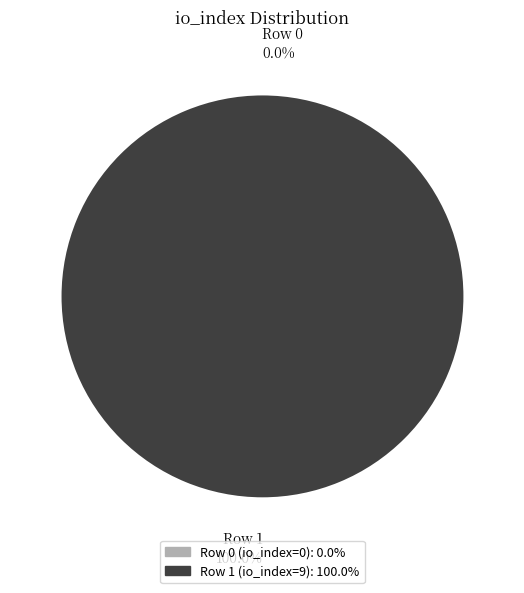

What percentage is the Row 1 (io_index=9) slice, to the nearest percent?

100%